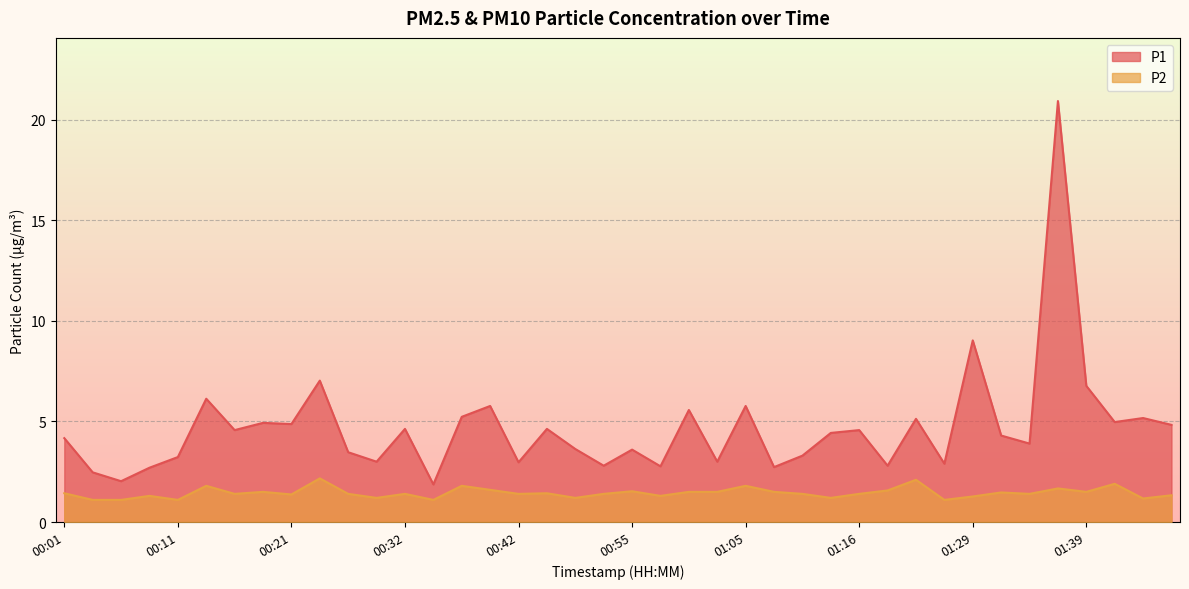

What is the sum of all P2 values?

57.8